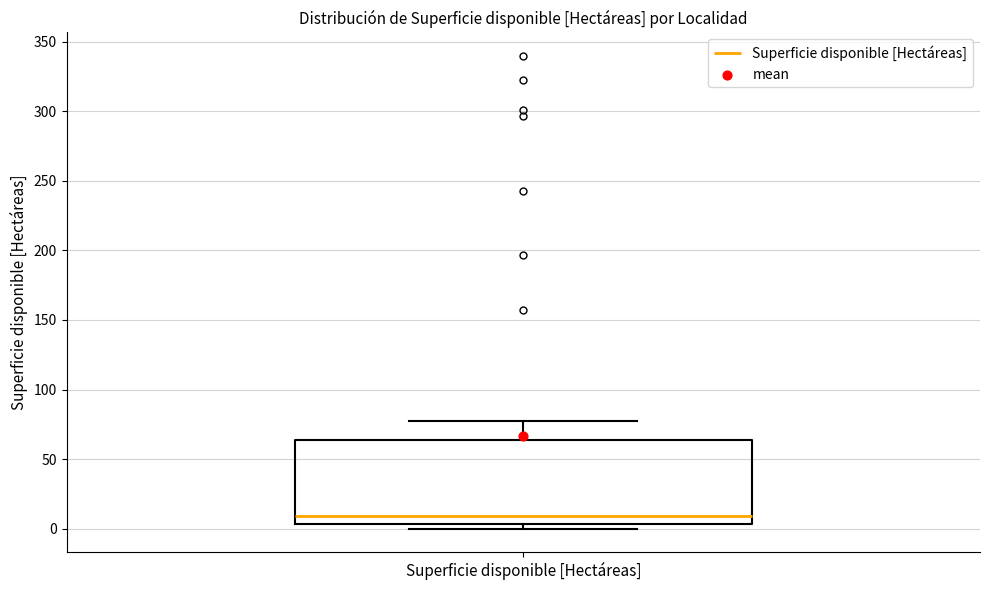

Where does the upper whisker of the box for Superficie disponible [Hectáreas] end on the y-axis? The values are not printed on the chart, so give them approximately, as read against the axis.

75